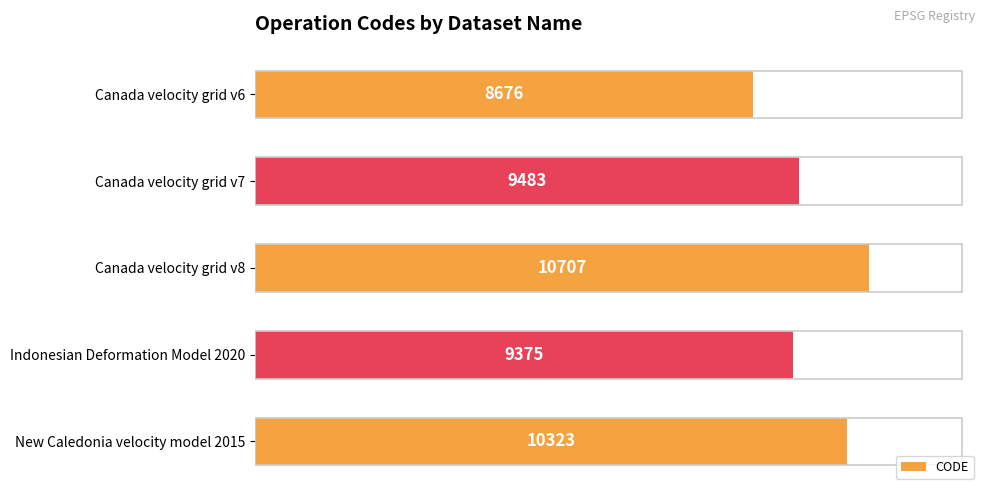

The chart shows a value of 10323 at New Caledonia velocity model 2015. True or false?

True